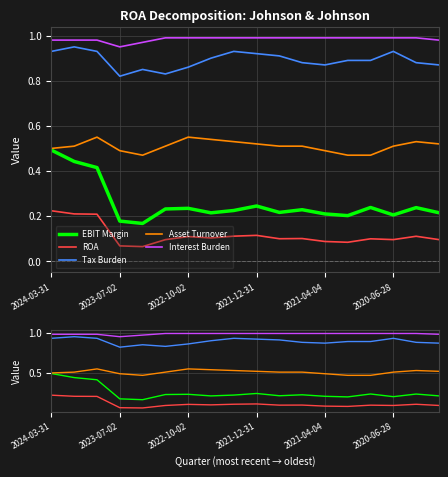

True or false: EBIT Margin and ROA intersect in this chart.

False